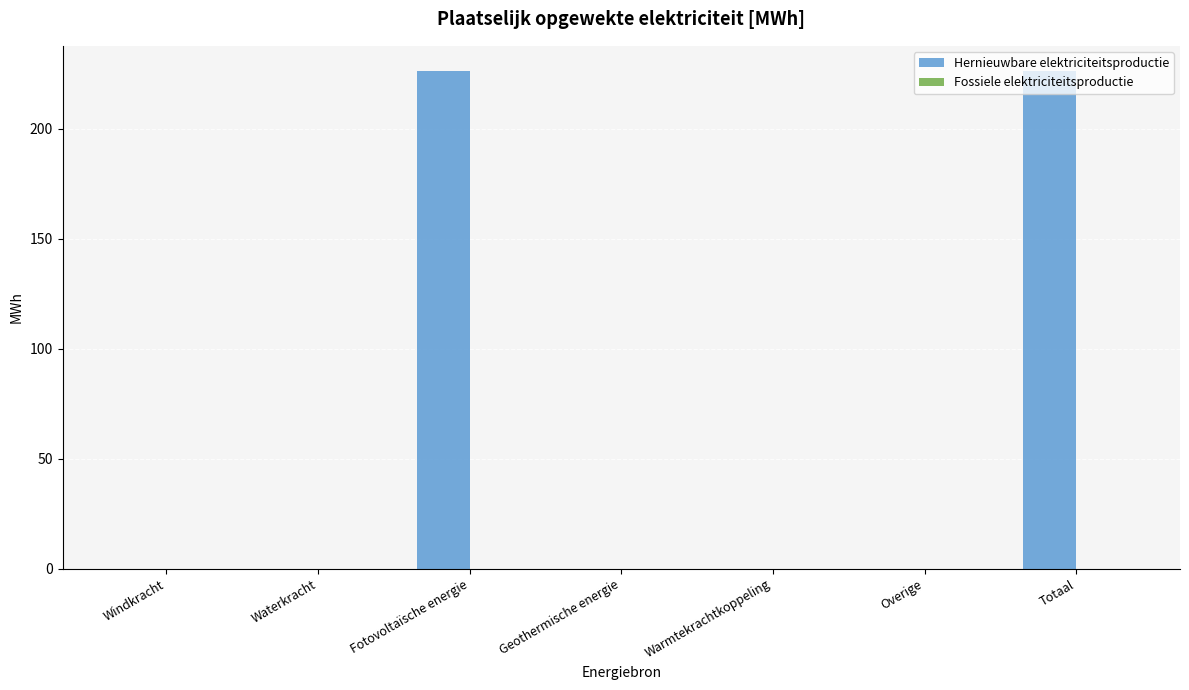

True or false: the data shows -135.3 at Overige.

False